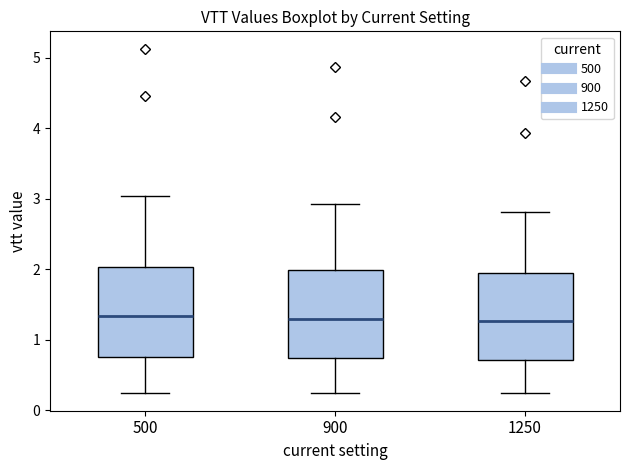

Reading left to right, read every box against the y-axis: the position of its median line, the range the box covers, and the ends of its whiskers. The values are not printed on the chart, so give them approximately, as read against the axis.

500: median 1.3, box 0.8 to 2.0, whiskers 0.3 to 3.0
900: median 1.3, box 0.7 to 2.0, whiskers 0.2 to 2.9
1250: median 1.3, box 0.7 to 2.0, whiskers 0.2 to 2.8